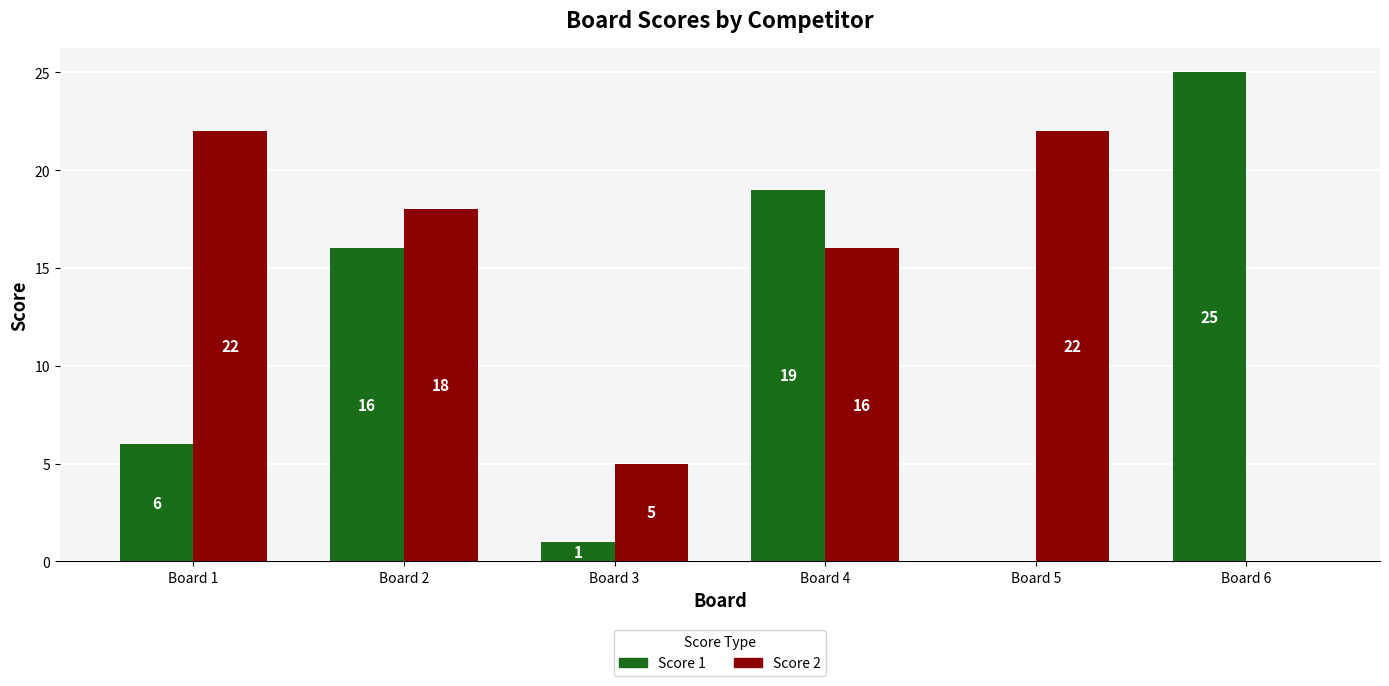

How many groups of bars are there?

6